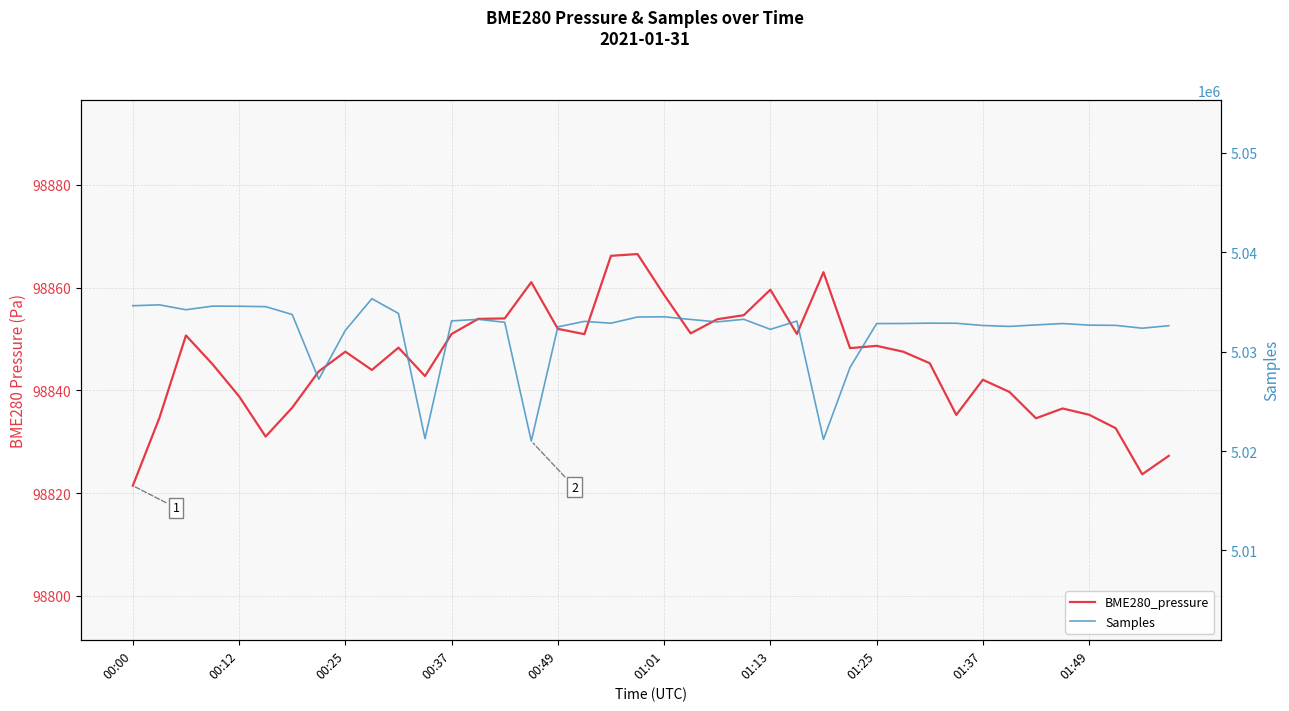

What is the maximum value for BME280_pressure?

98866.5